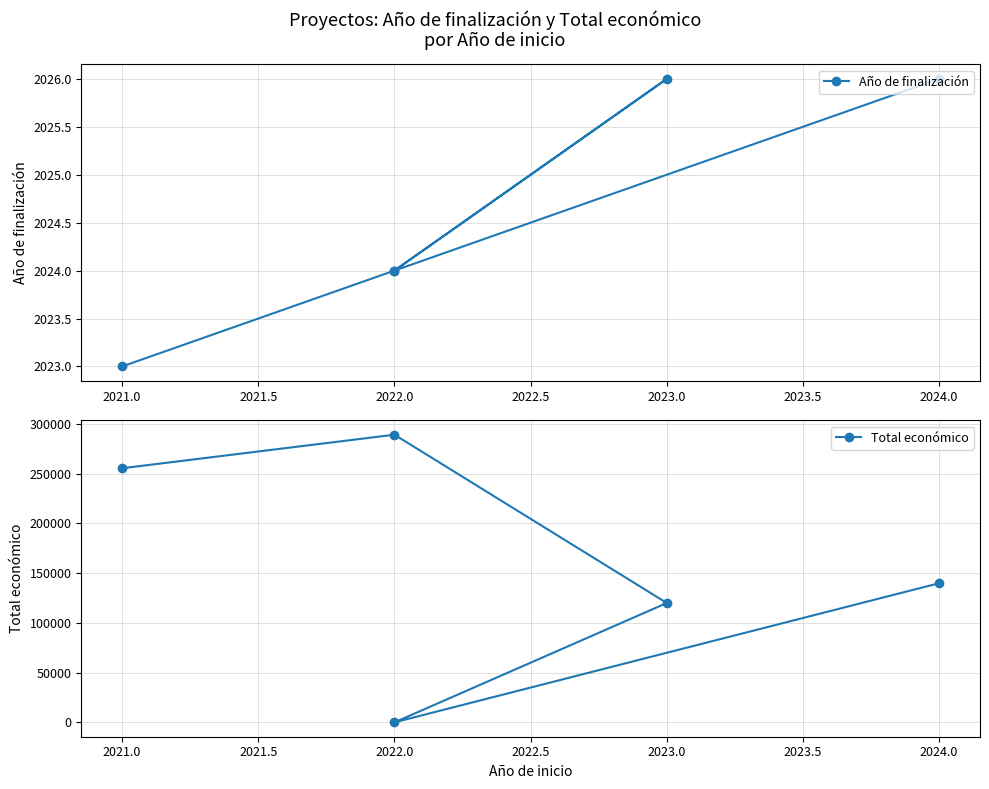

What is the difference between the second highest and minimum values in the Año de finalización series?

3